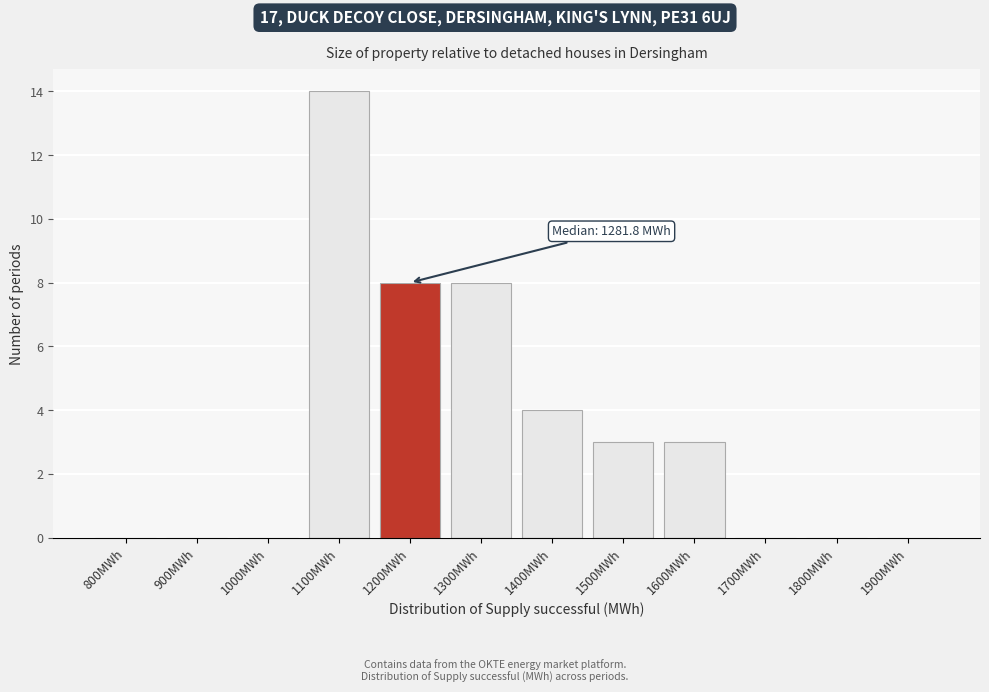

Reading left to right, what are all the values shown in this chart?

800MWh=0	900MWh=0	1000MWh=0	1100MWh=14	1200MWh=8	1300MWh=8	1400MWh=4	1500MWh=3	1600MWh=3	1700MWh=0	1800MWh=0	1900MWh=0